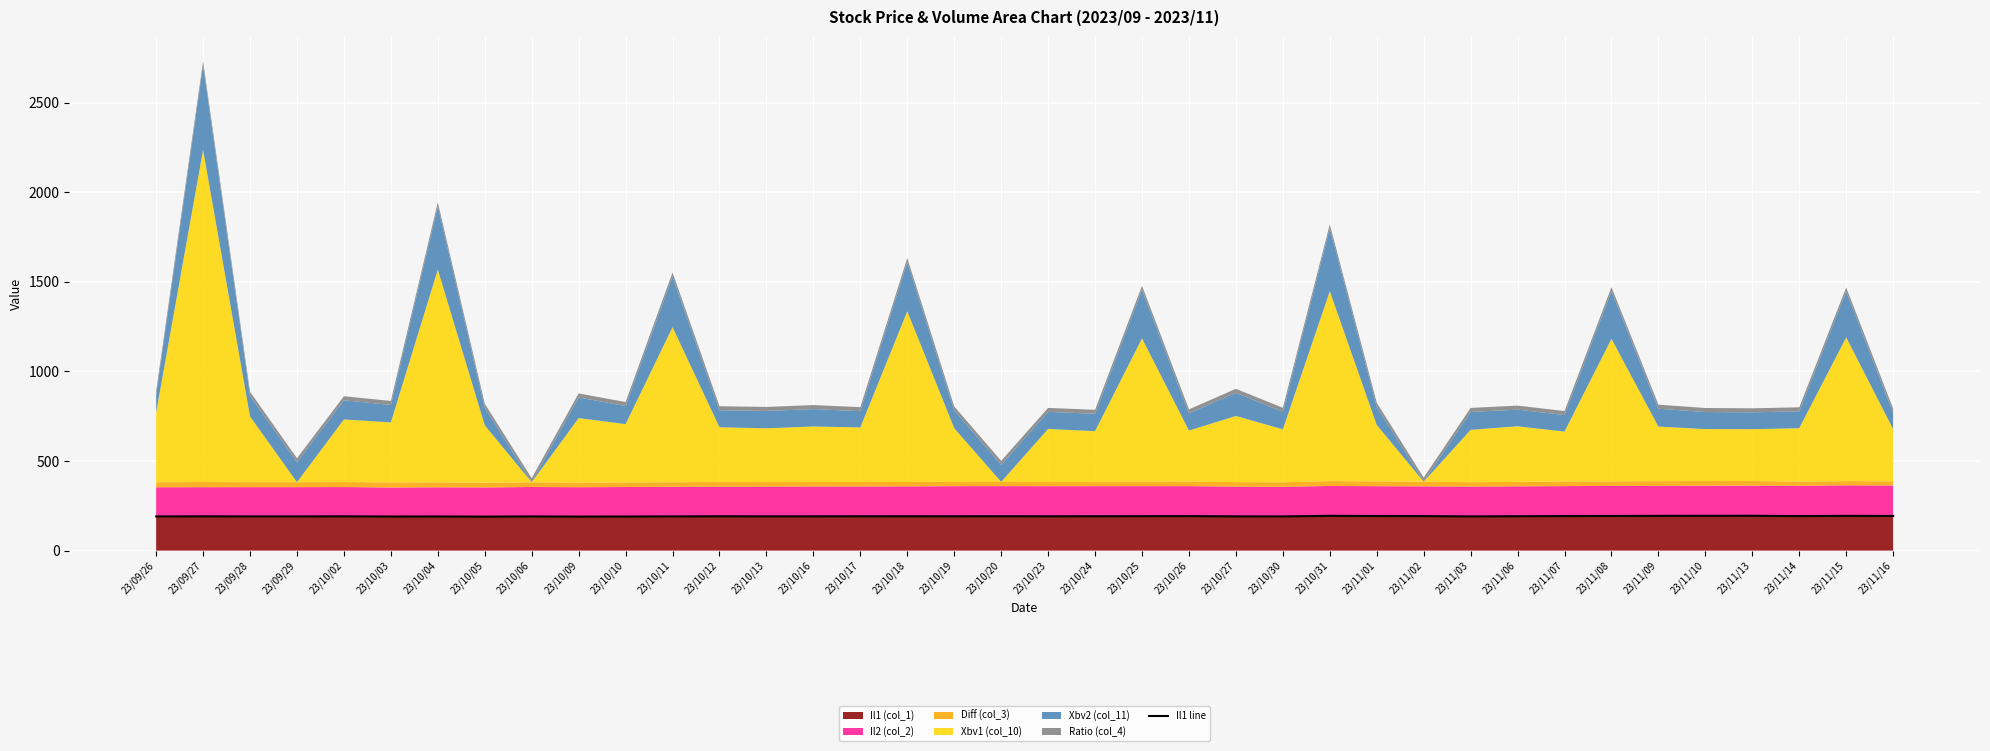

How many points are higher than both their immediate neighbors (excluding endpoints)?

11